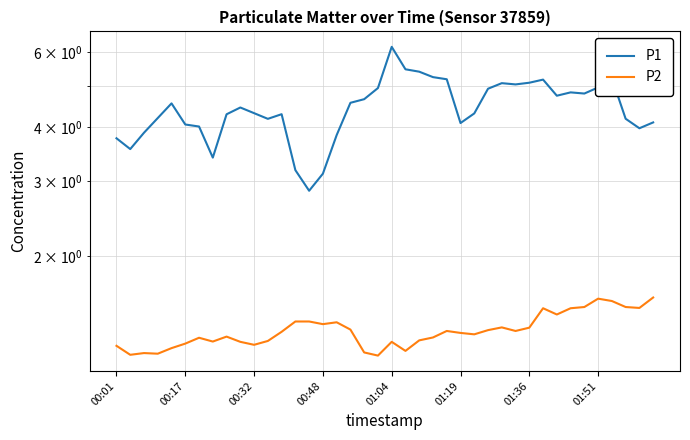

What is the difference between the second highest and second lowest values in the P2 series?

0.4